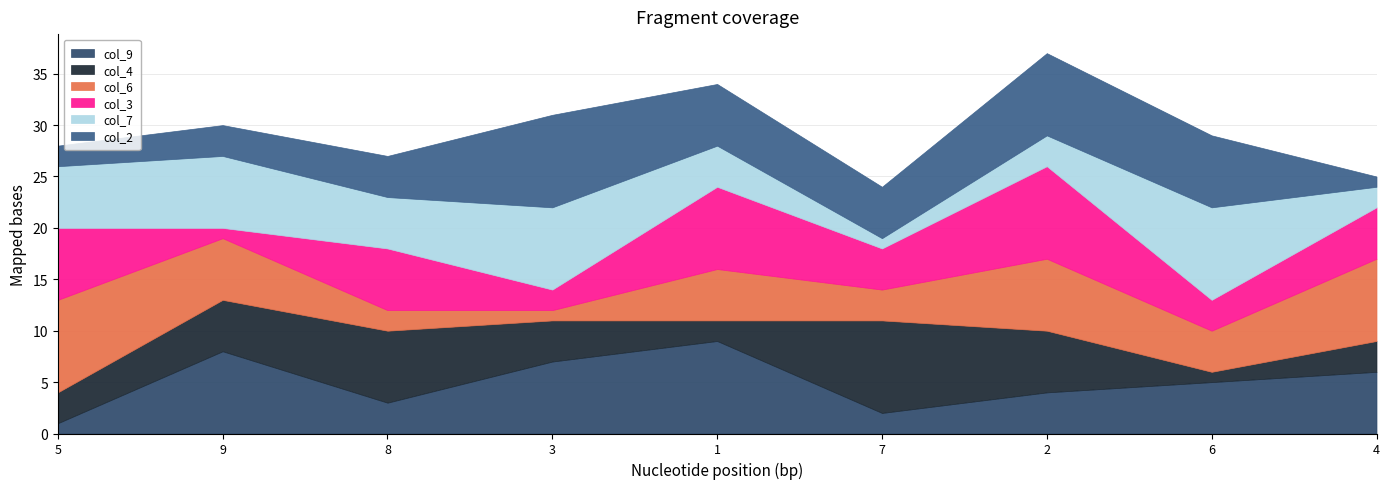

At which category does the chart reach its minimum across all series?

5